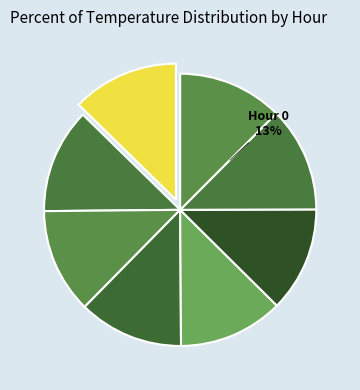

To the nearest percent, what portion does Hour 7 represent?

13%